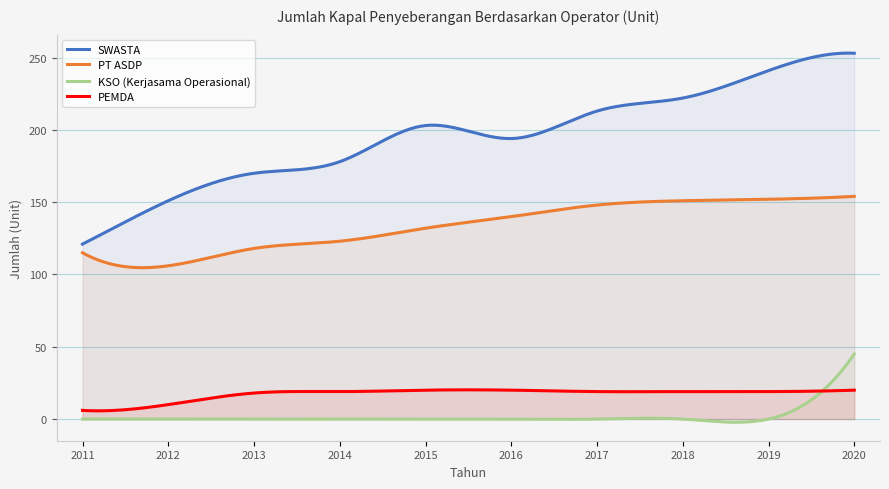

In SWASTA, how many points are lower than both neighbors (excluding endpoints)?

1